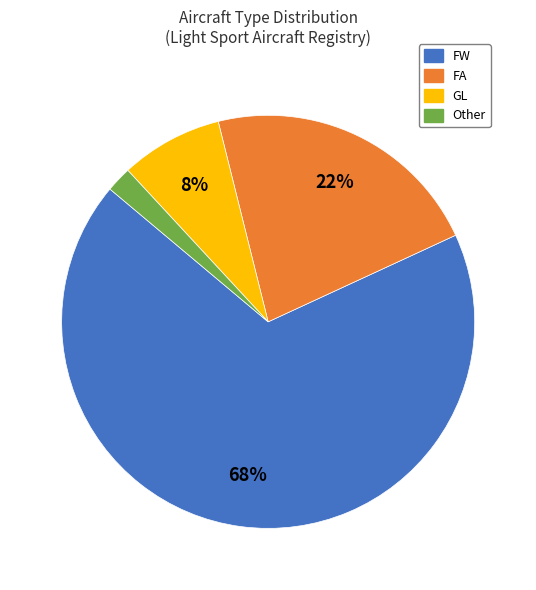

What percentage is the FA slice, to the nearest percent?

22%